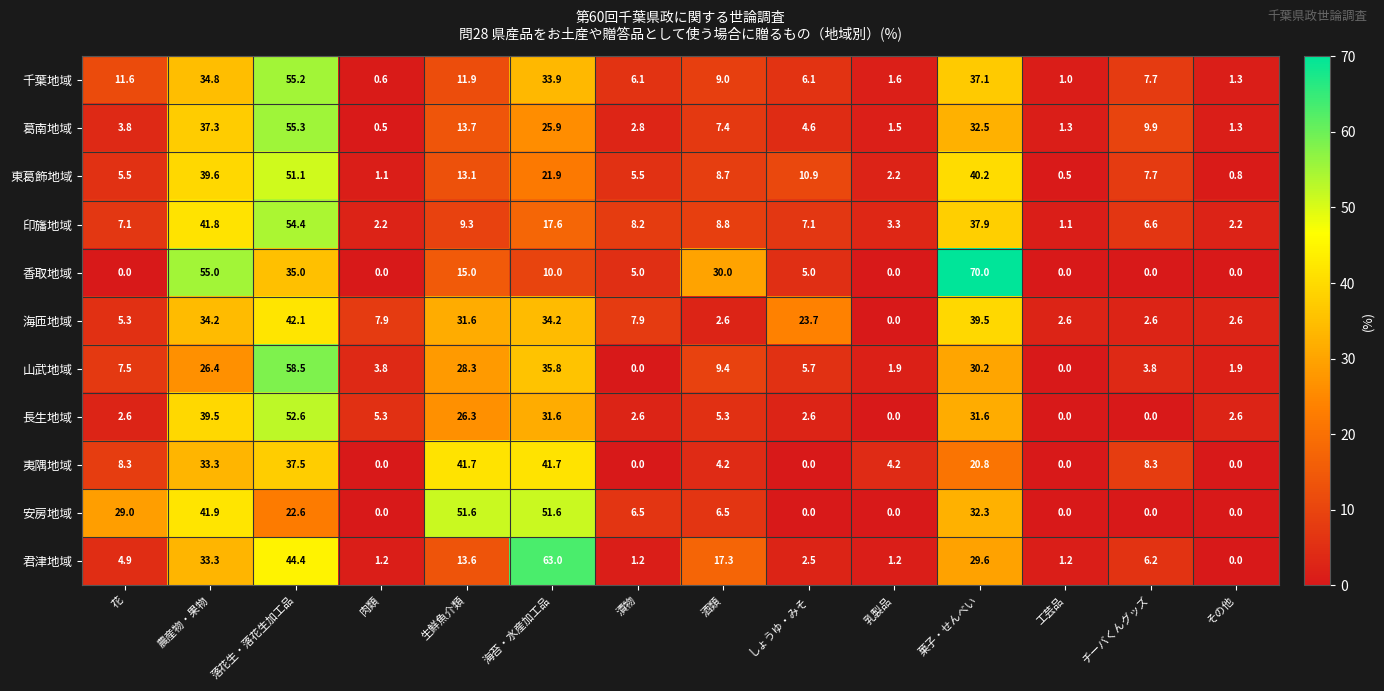

The value of 千葉地域 at しょうゆ・みそ is 6.1. True or false?

True